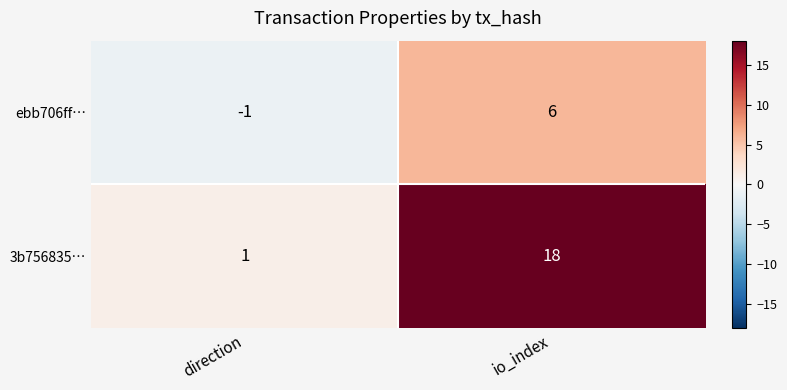

Rank the series at direction from lowest to highest value.

ebb706ff…, 3b756835…